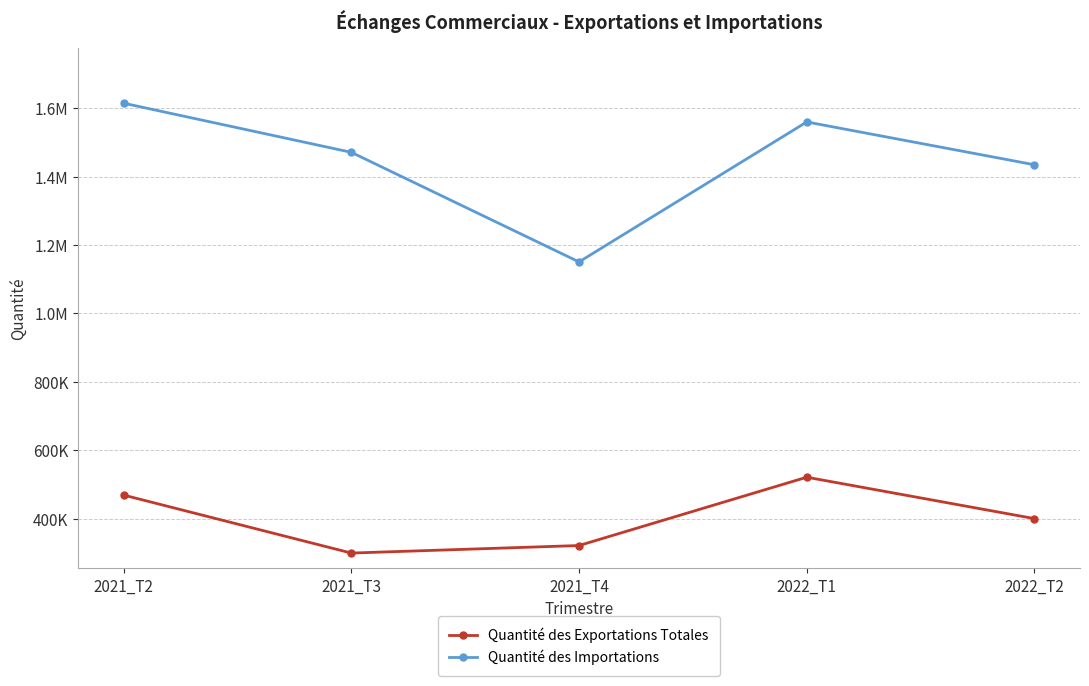

What is the sum of all Quantité des Exportations Totales values?

2012010.0